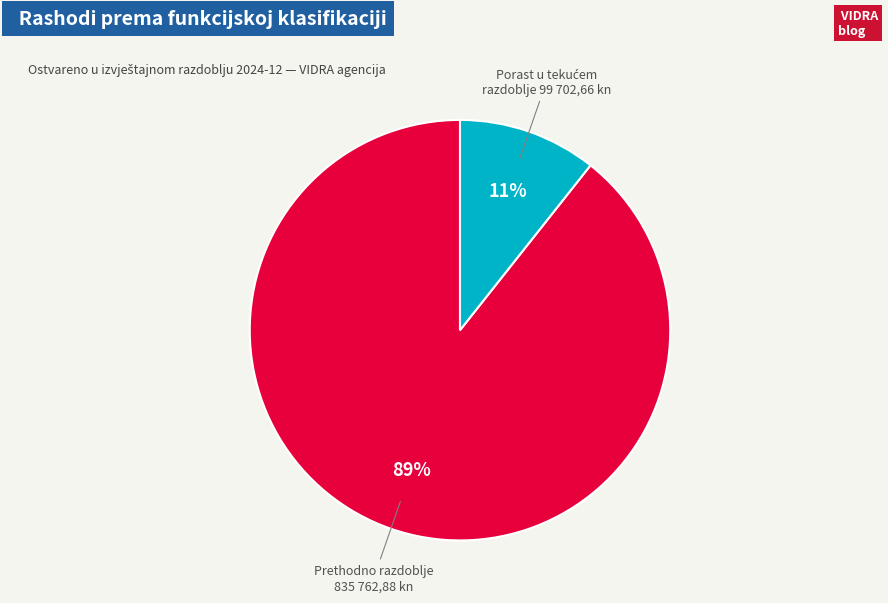

Is there a majority slice in this chart?

Yes